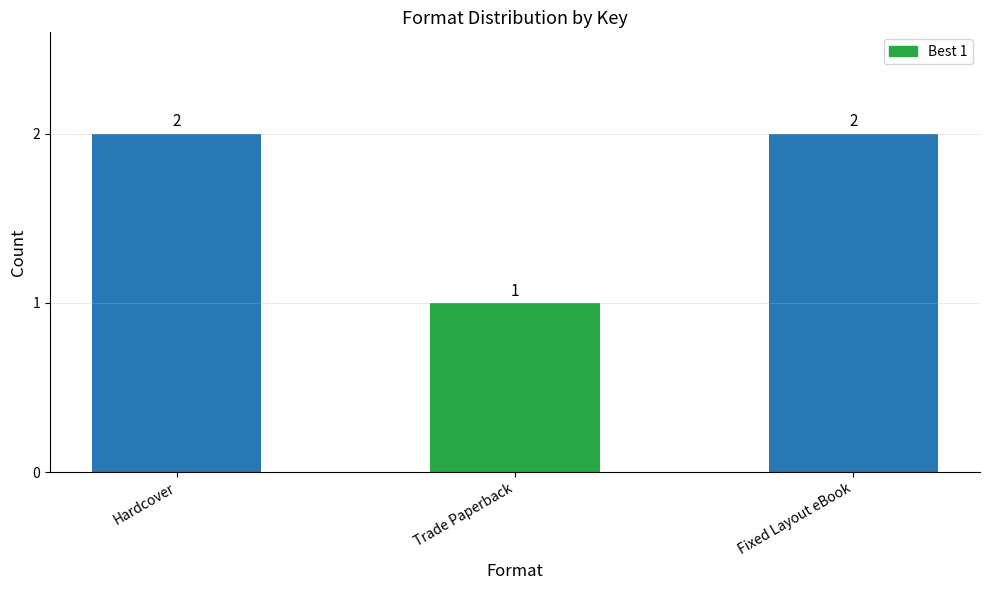

Reading left to right, extract all data points from this chart.

Hardcover=2	Trade Paperback=1	Fixed Layout eBook=2